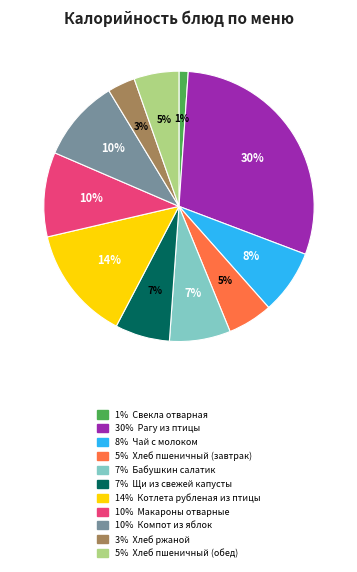

Is there a majority slice in this chart?

No